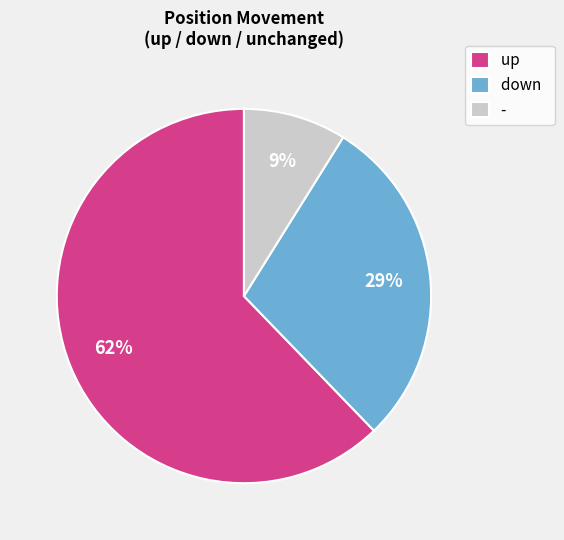

Which category accounts for the majority?

up